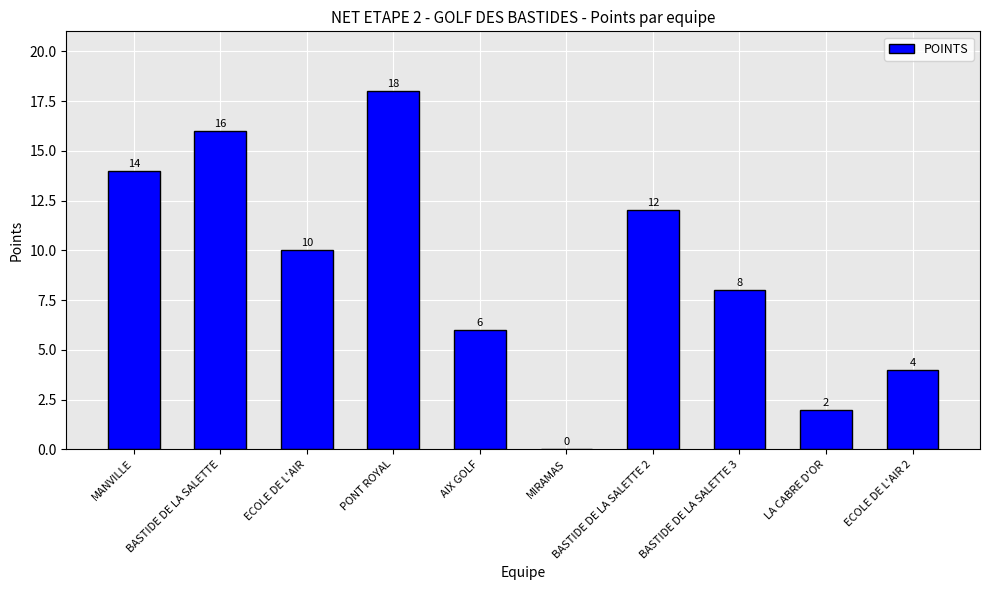

Which category has the highest value across all series?

PONT ROYAL